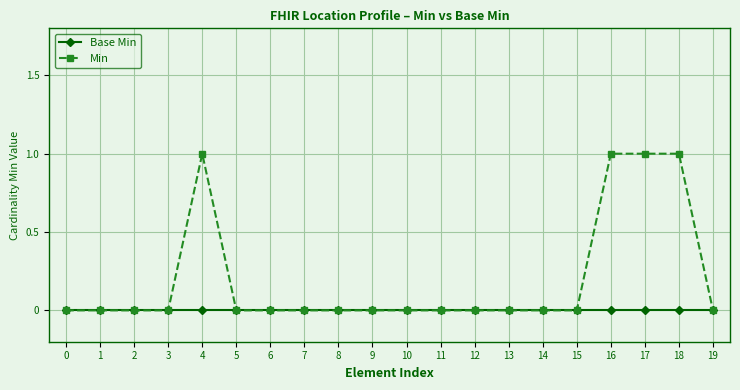

Which series has the largest range (max minus min)?

Min